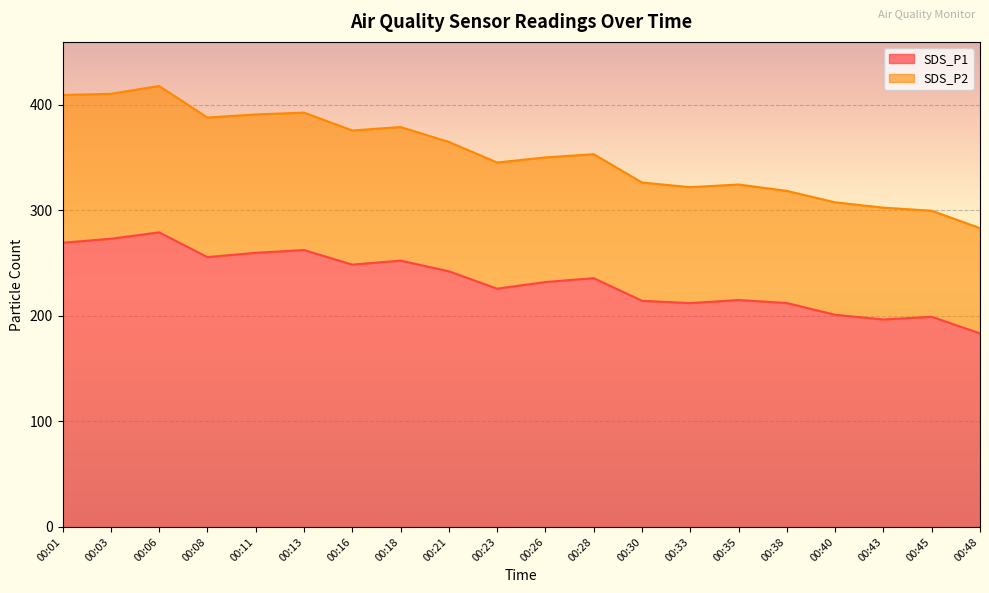

Which category has the highest value across all series?

00:06